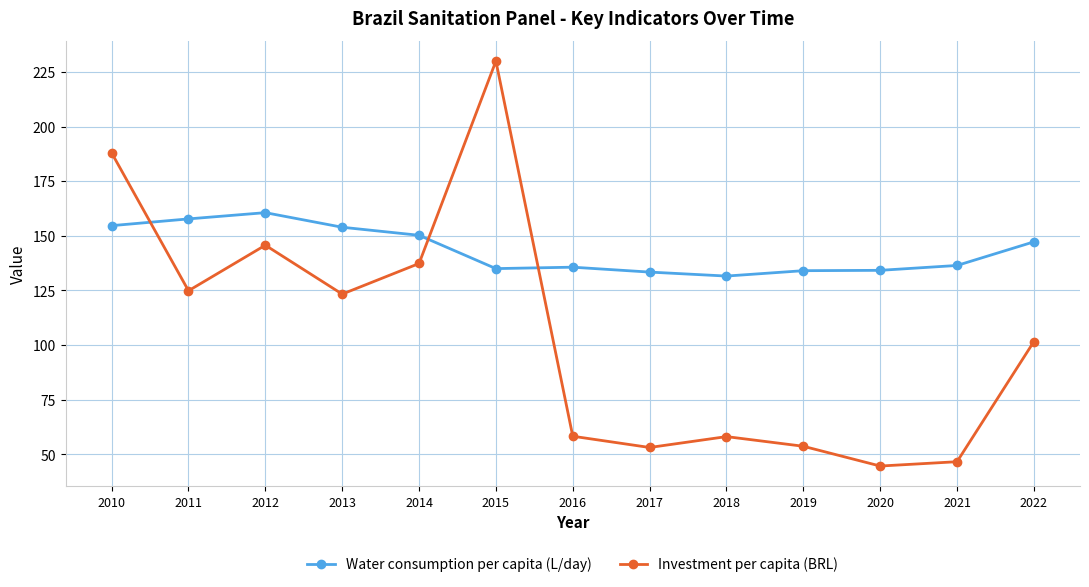

At which category does Investment per capita (BRL) reach its first local peak?

2012